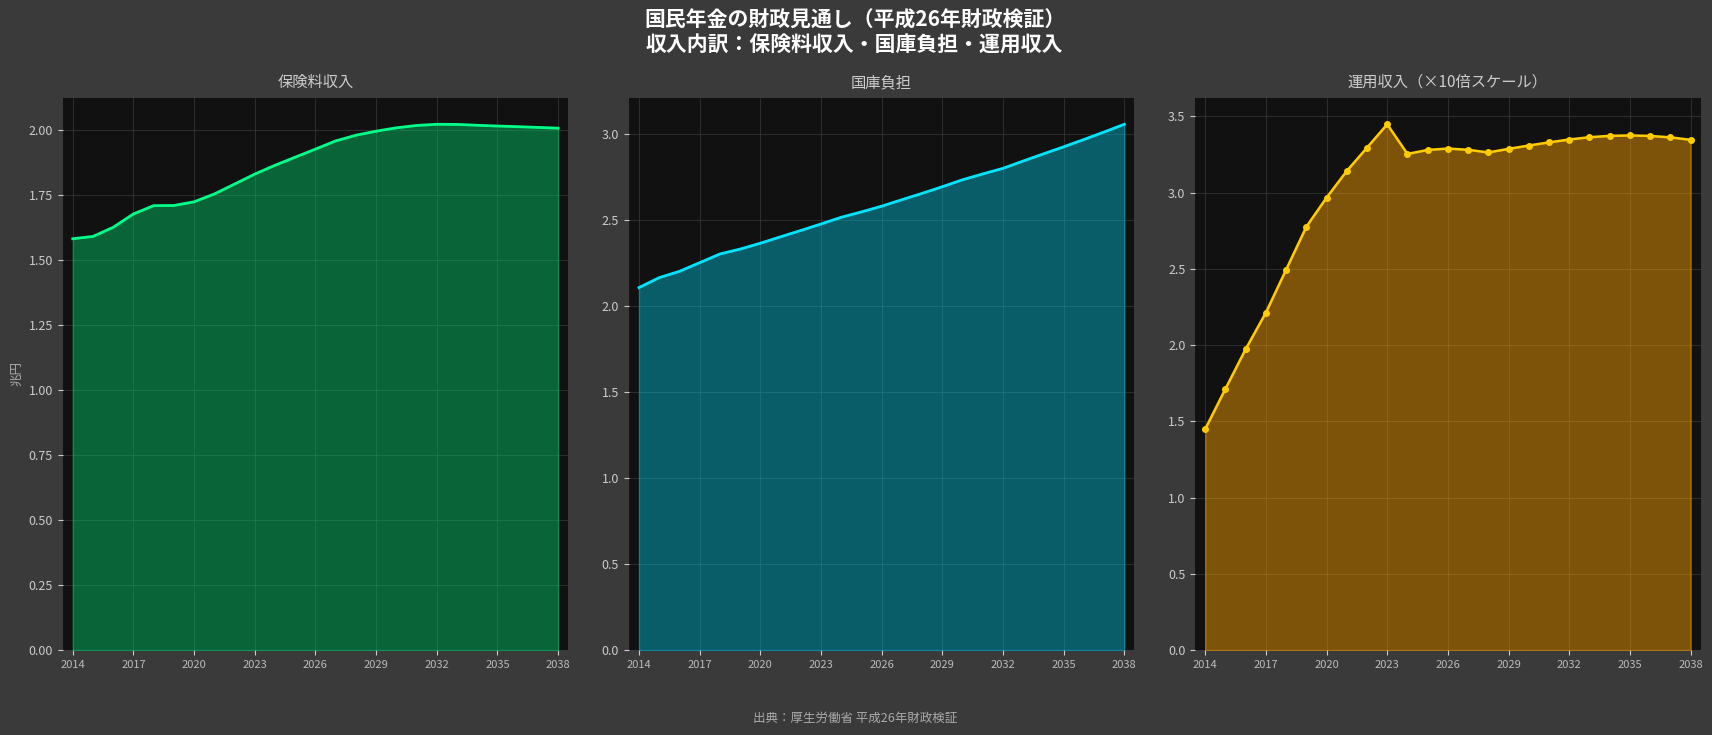

What is the value of the 国庫負担 point at the 8th from the left?

2.4